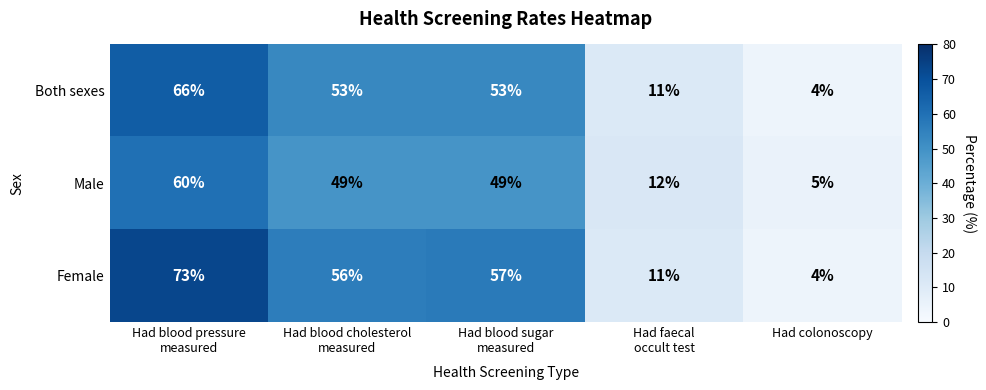

At which category is the sum across all series the highest?

Had blood pressure
measured